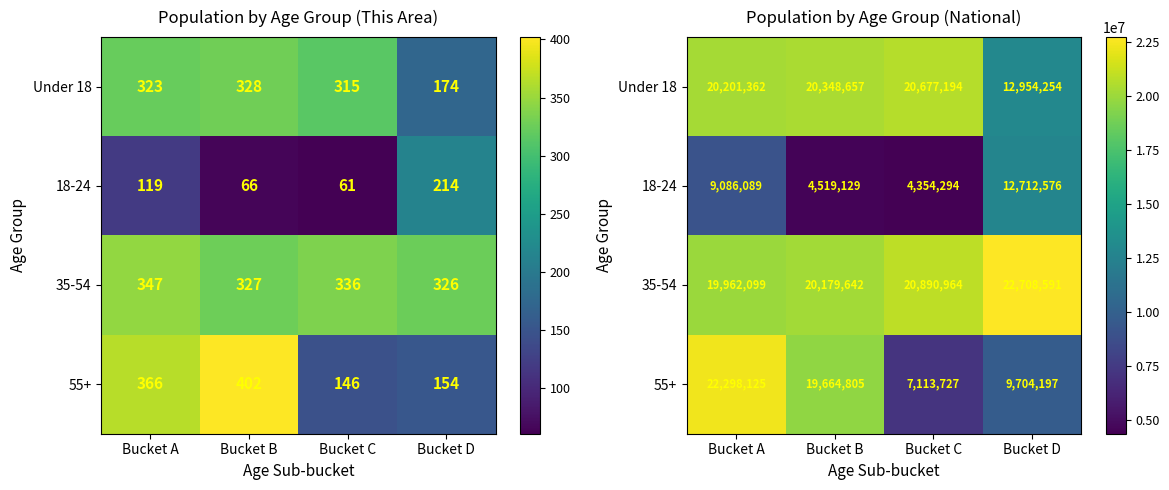

Where does the 55+ series first go above 19664805?

Bucket A